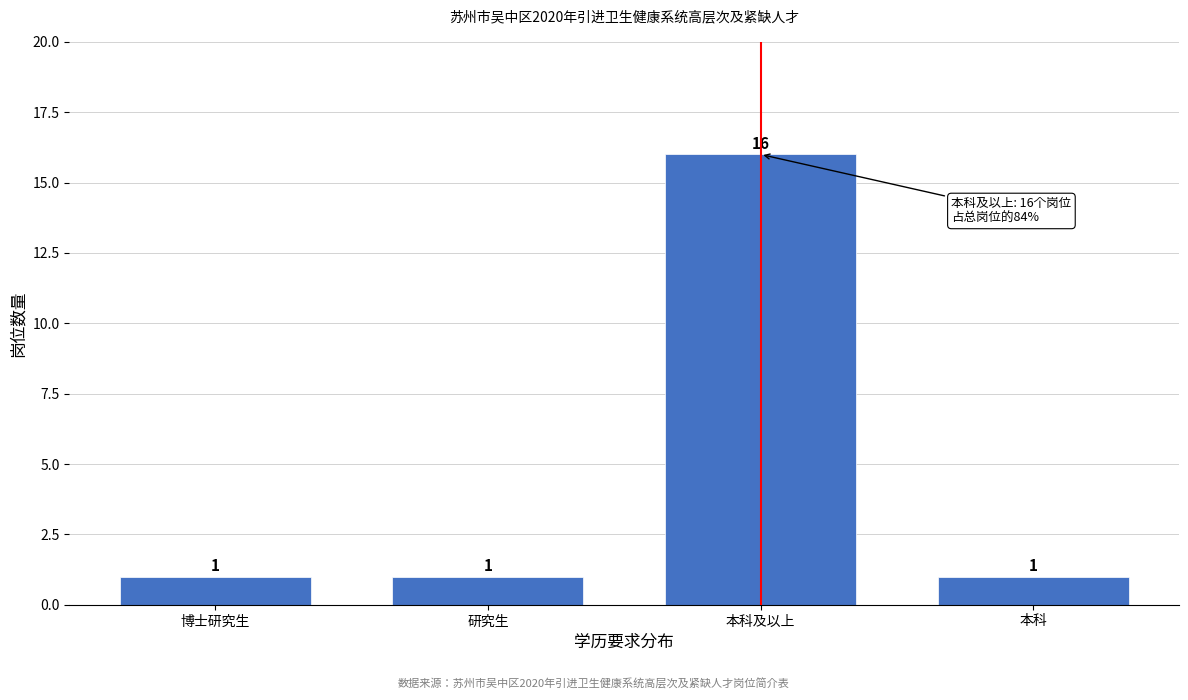

Reading left to right, what are all the values shown in this chart?

博士研究生=1	研究生=1	本科及以上=16	本科=1